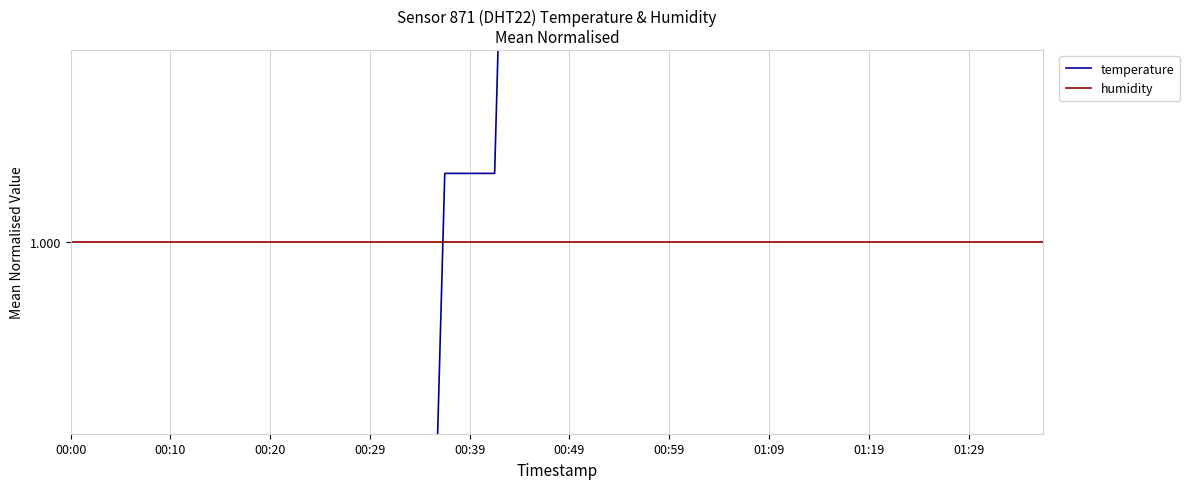

Reading left to right, list all the values displayed in this chart.

temperature: 0.9	0.9	0.9	0.9	0.9	1.0	1.0	1.0	1.0	1.0	1.0	1.0	1.0	1.0	1.0	1.0	1.0	1.0	1.0	1.0	1.0	1.0	1.0	1.0	1.0	1.0	1.0	1.0	1.0	1.0	1.0	1.0	1.0	1.0	1.0	1.0	1.0	1.0	1.0	1.0
humidity: 1.0	1.0	1.0	1.0	1.0	1.0	1.0	1.0	1.0	1.0	1.0	1.0	1.0	1.0	1.0	1.0	1.0	1.0	1.0	1.0	1.0	1.0	1.0	1.0	1.0	1.0	1.0	1.0	1.0	1.0	1.0	1.0	1.0	1.0	1.0	1.0	1.0	1.0	1.0	1.0